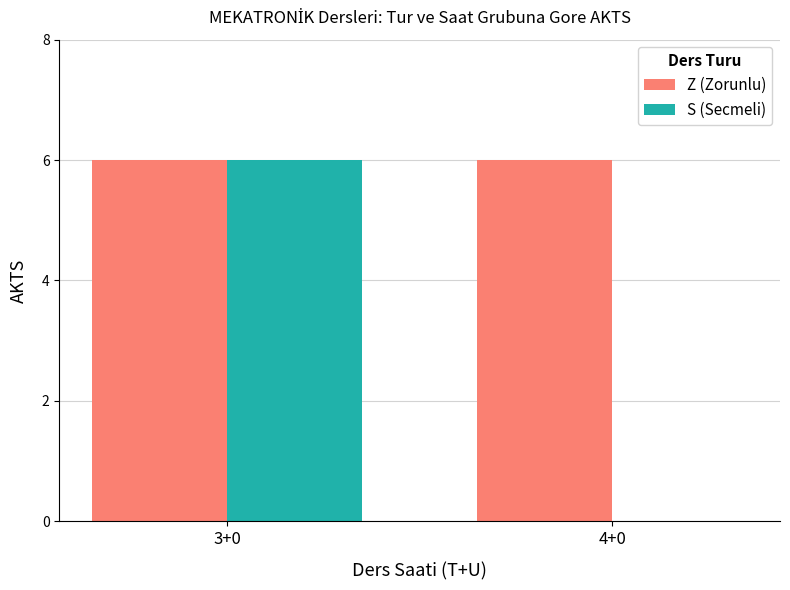

What is the total value across all series at 4+0?

6